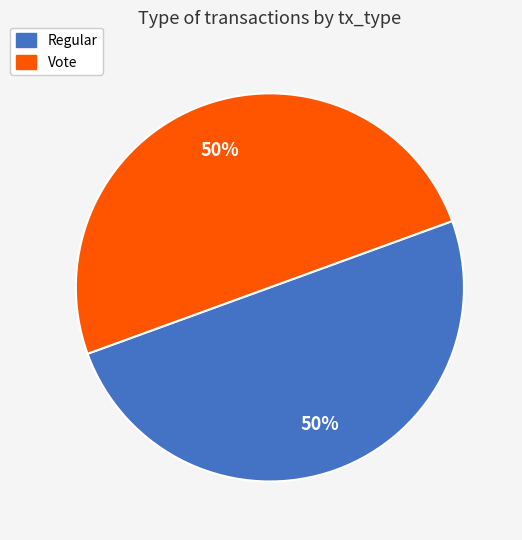

How many segments does this pie chart have?

2